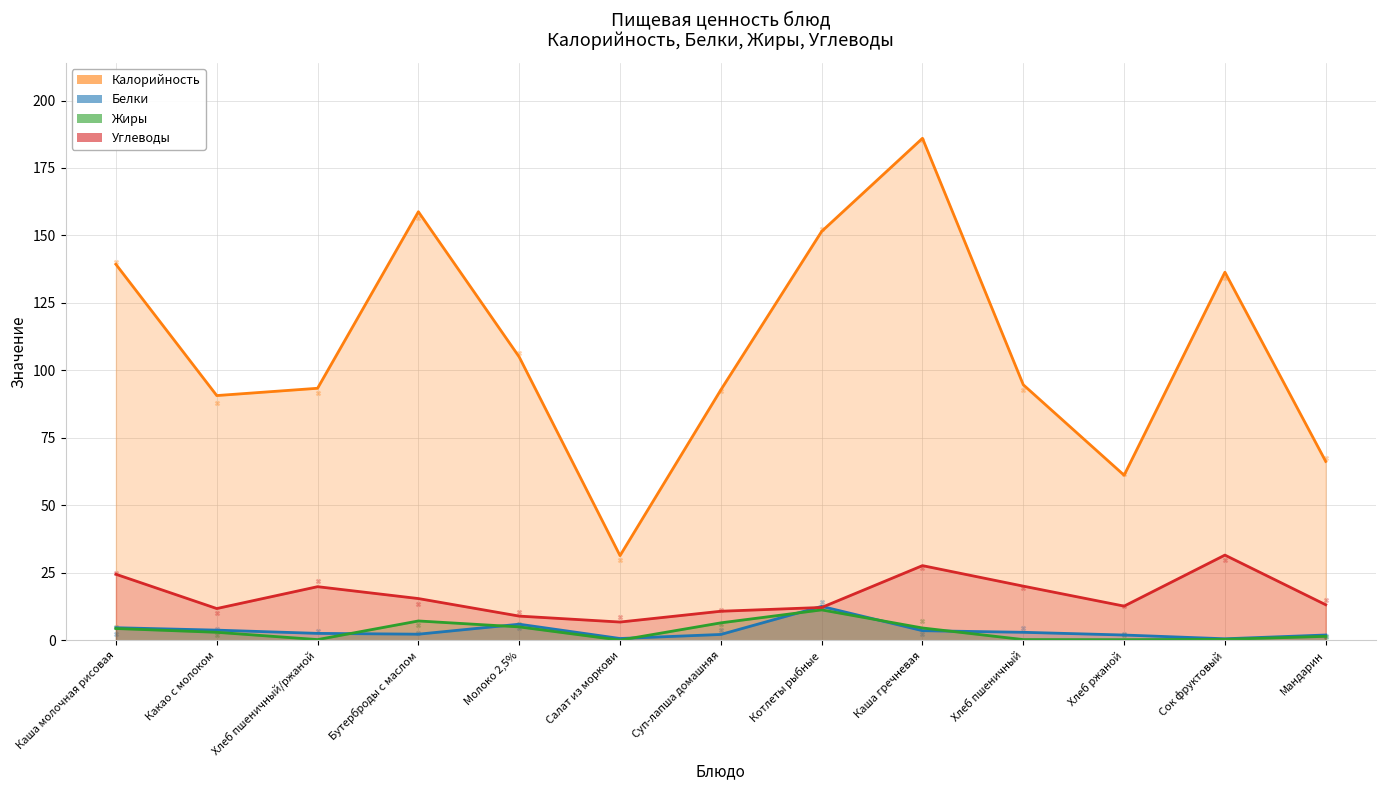

At how many categories does at least one series exceed 70?

10